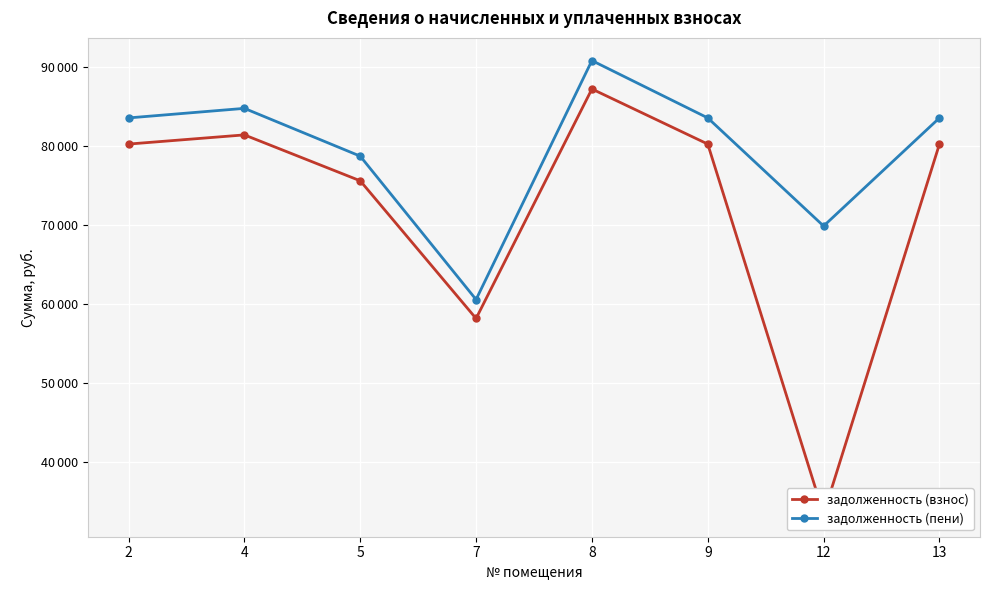

Reading left to right, what are all the values shown in this chart?

задолженность (взнос): 80216.6	81379.2	75566.4	58128.0	87192.0	80216.6	33364.5	80216.6
задолженность (пени): 83528.6	84739.2	78686.4	60528.0	90792.0	83528.6	69837.8	83528.6